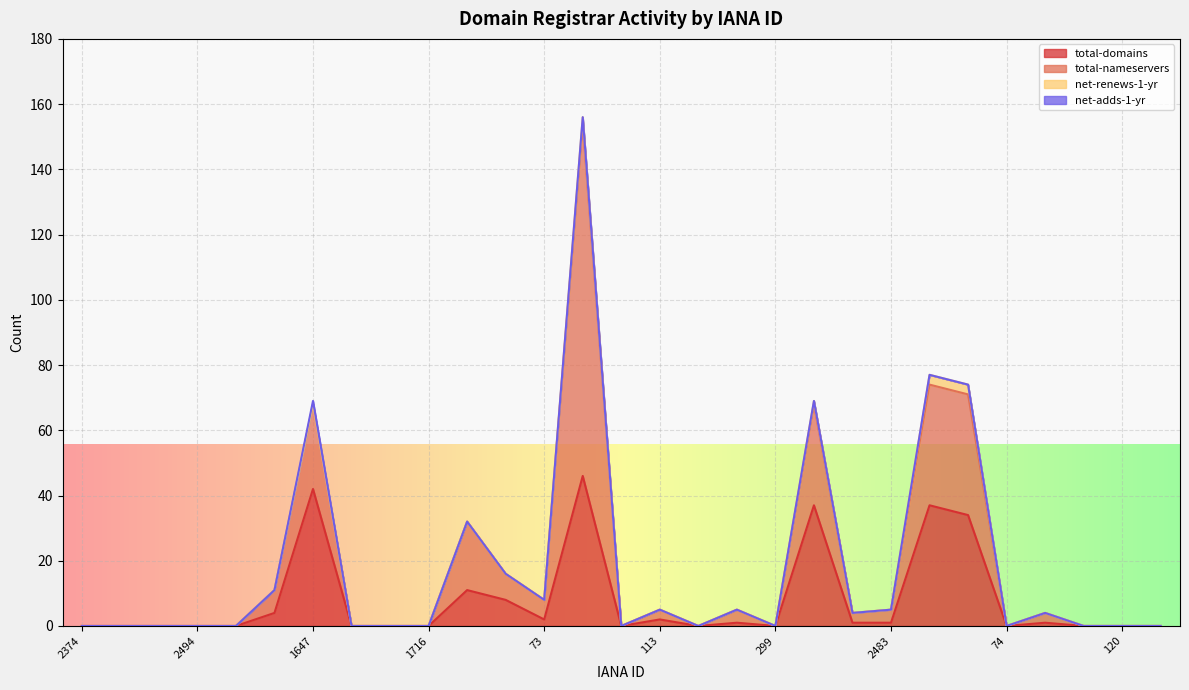

Is it true that total-domains equals 0 at 2374?

True